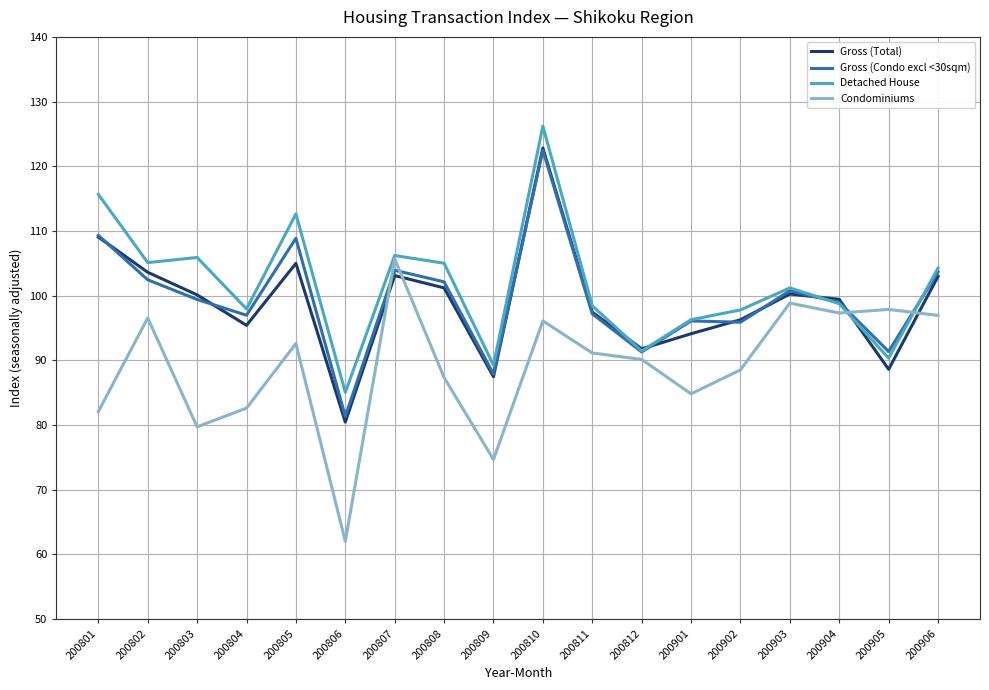

At which label is Gross (Condo excl <30sqm) closest to 101?

200903